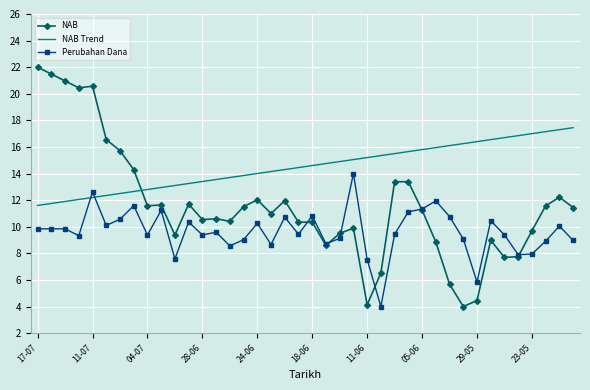

What is the difference between the second highest and minimum values in the NAB Trend series?

5.7